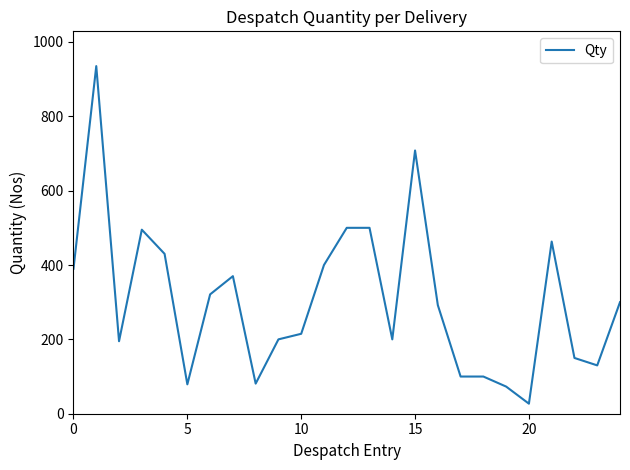

What is the smallest value displayed?

27